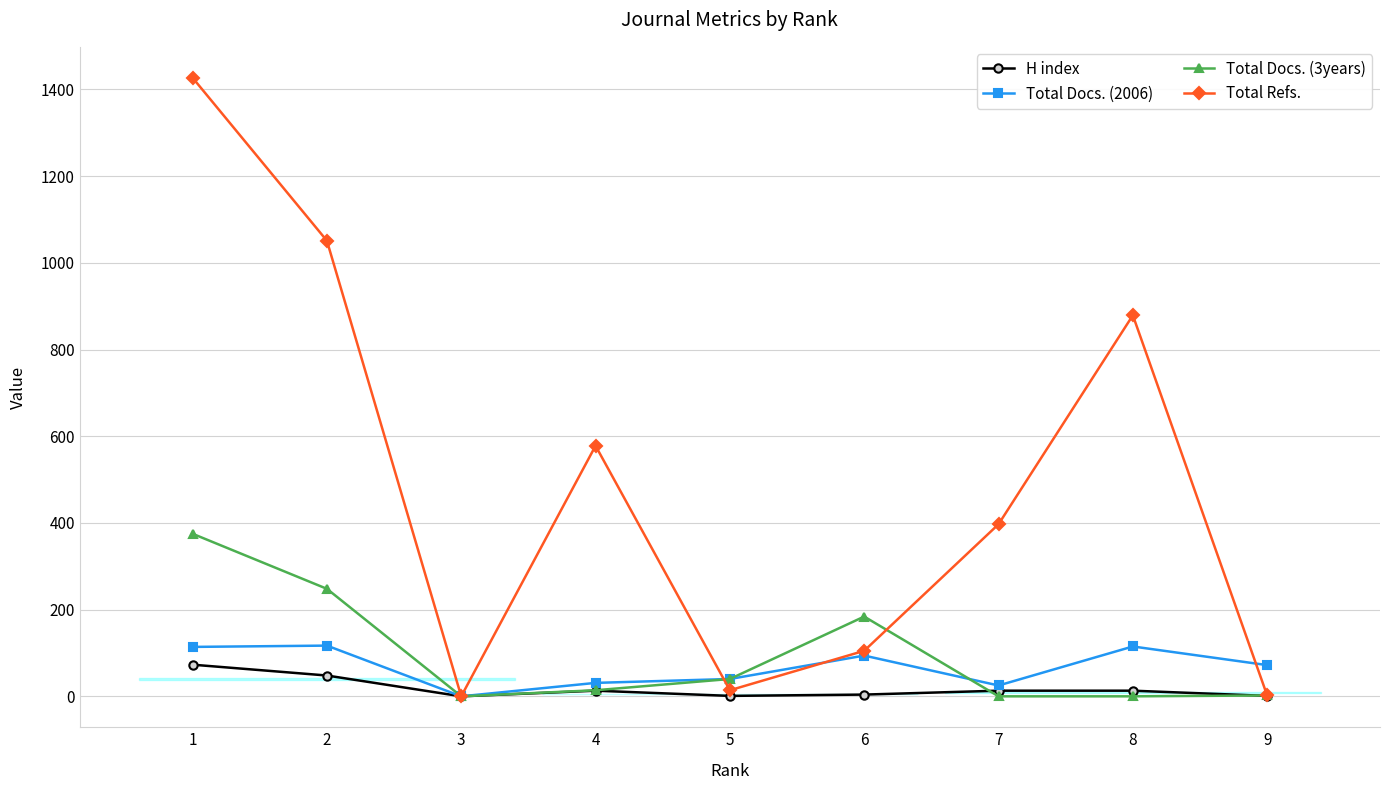

How many interior local valleys does the Total Docs. (2006) series have?

2